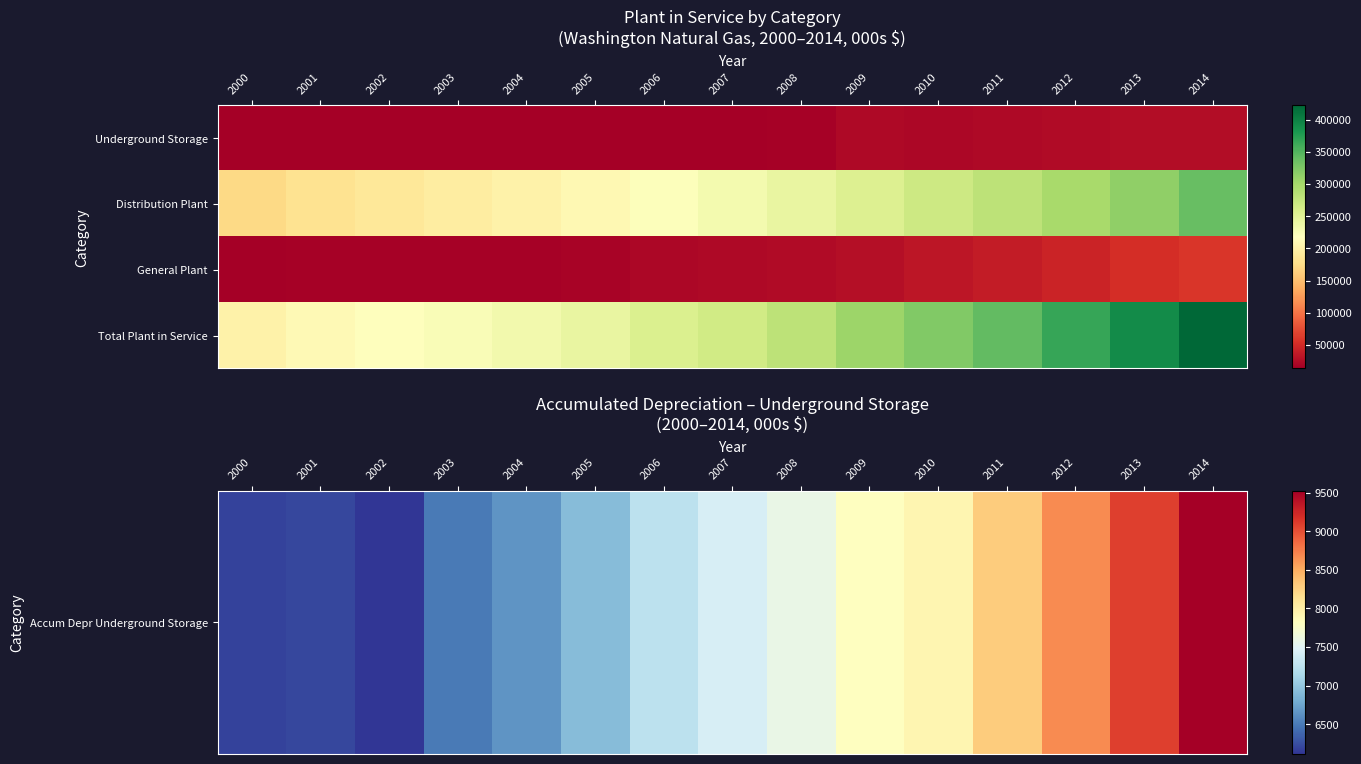

What is the spread (max minus min) of values at 2005?

234487